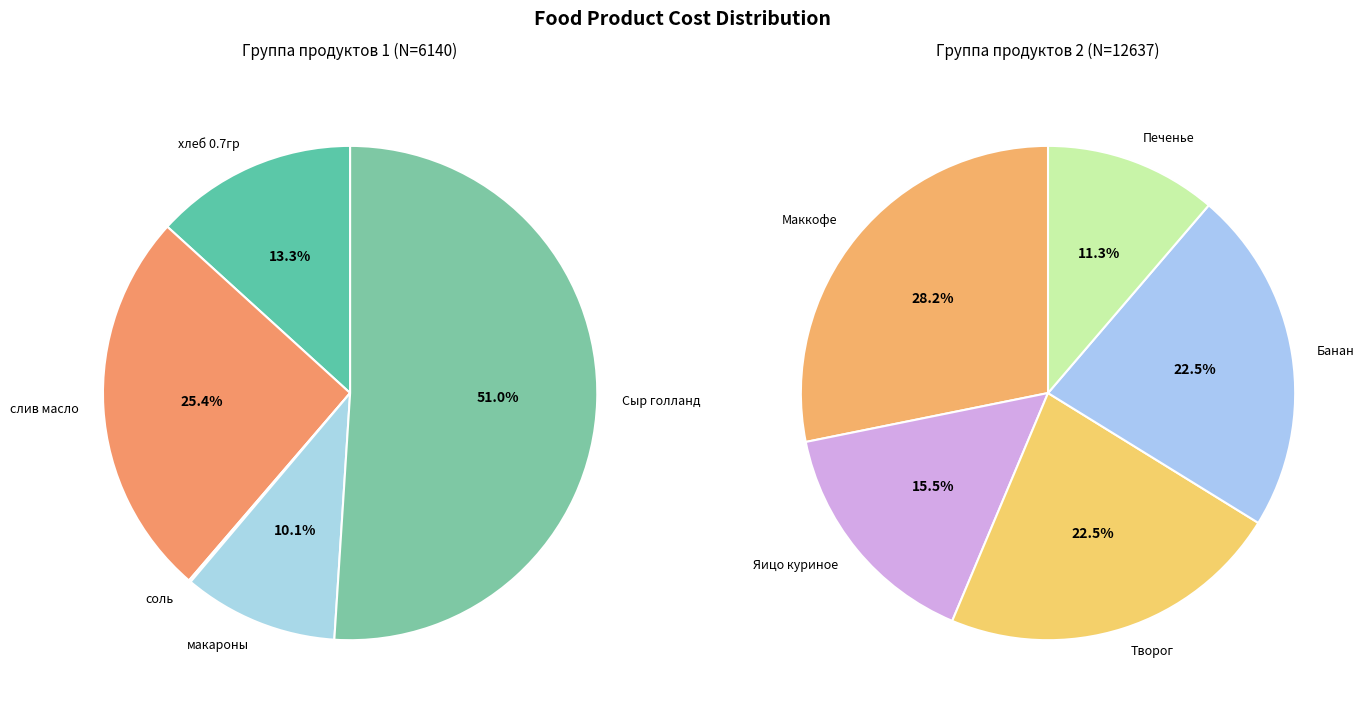

Count the number of slices in the pie.

10